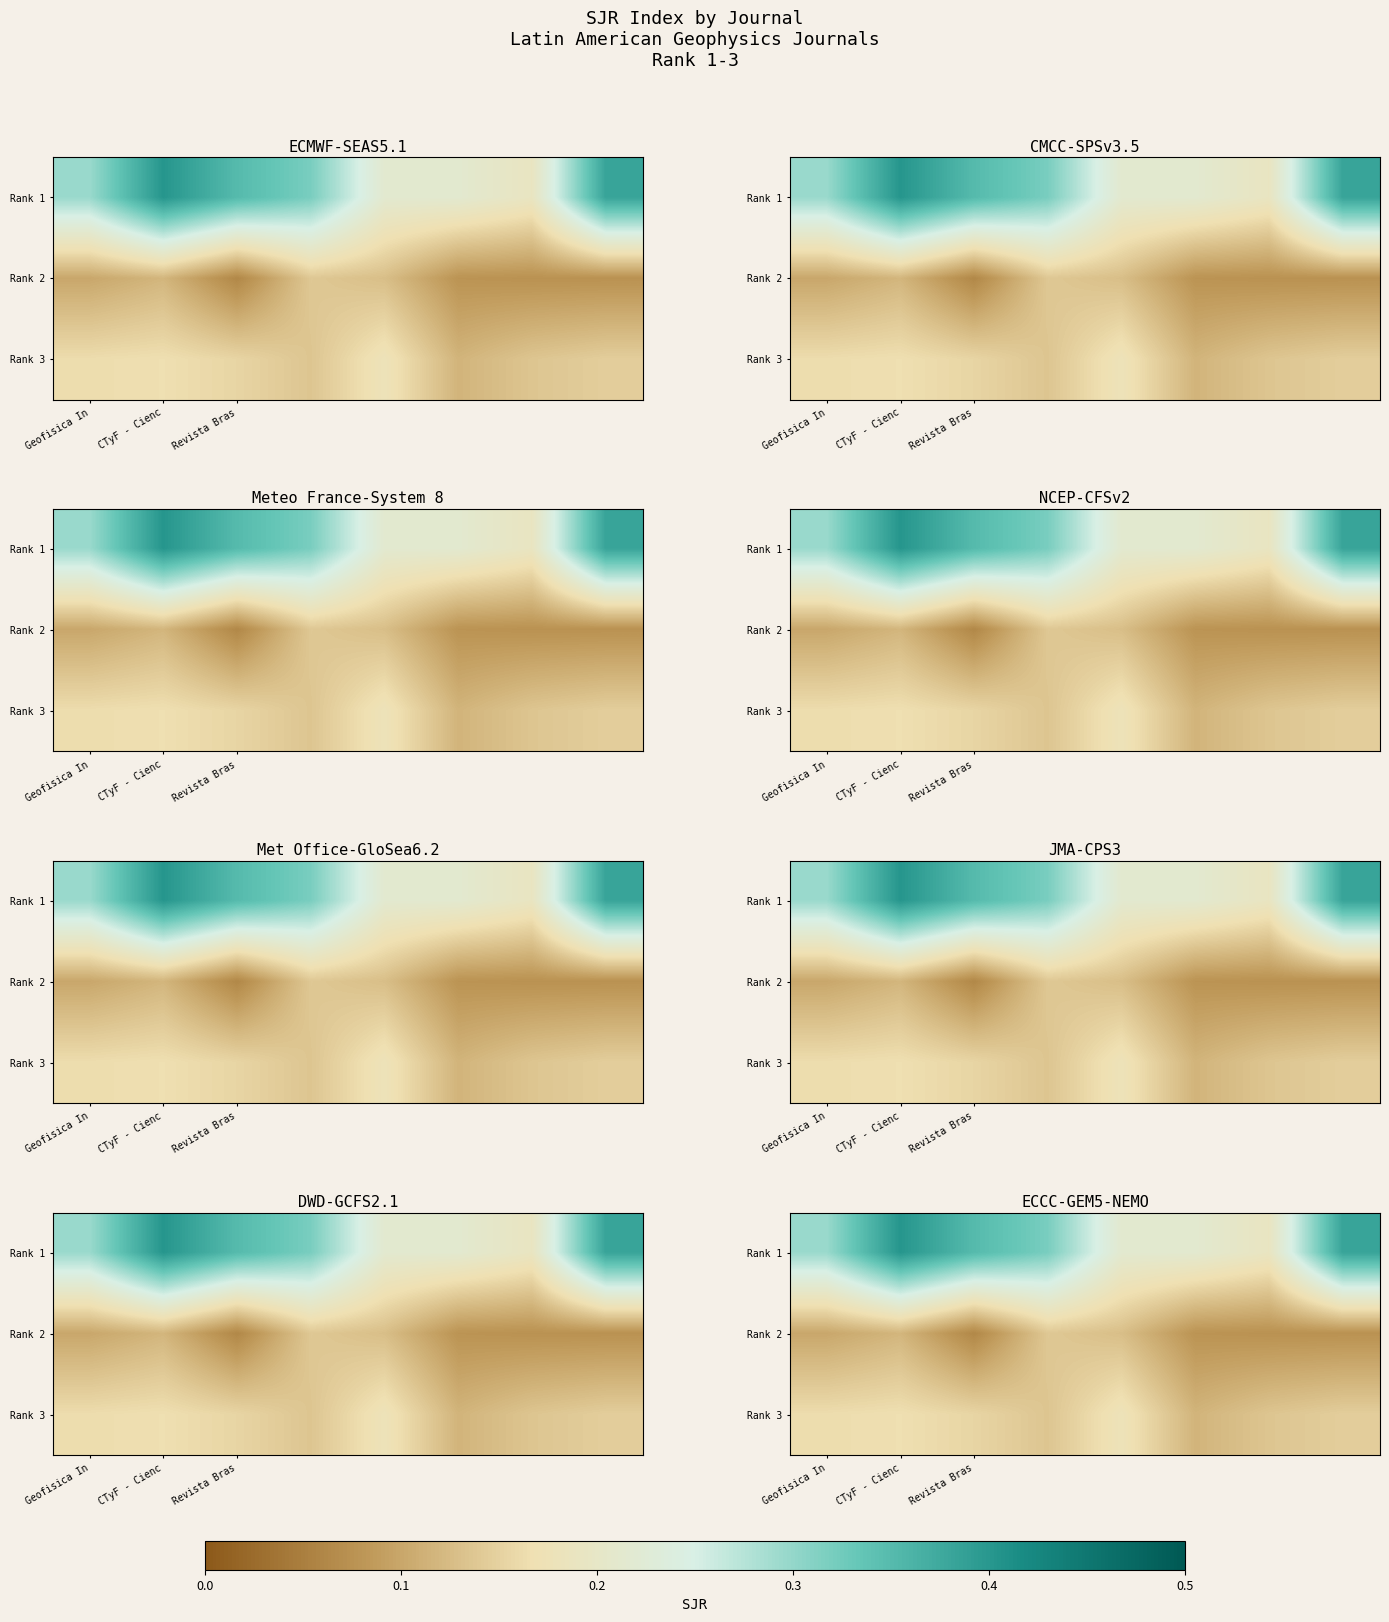

How many data points does each series have?

8